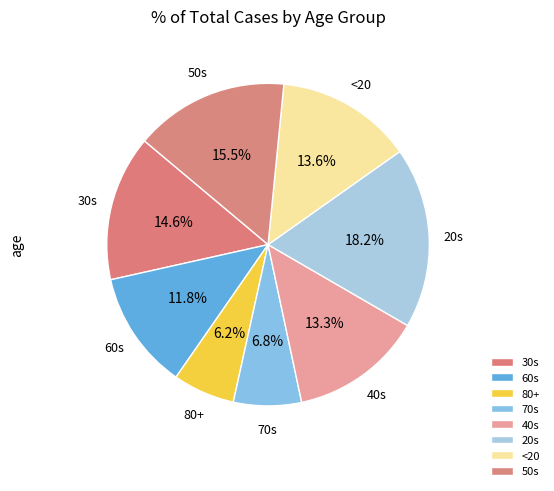

What is the largest slice in the pie chart?

20s